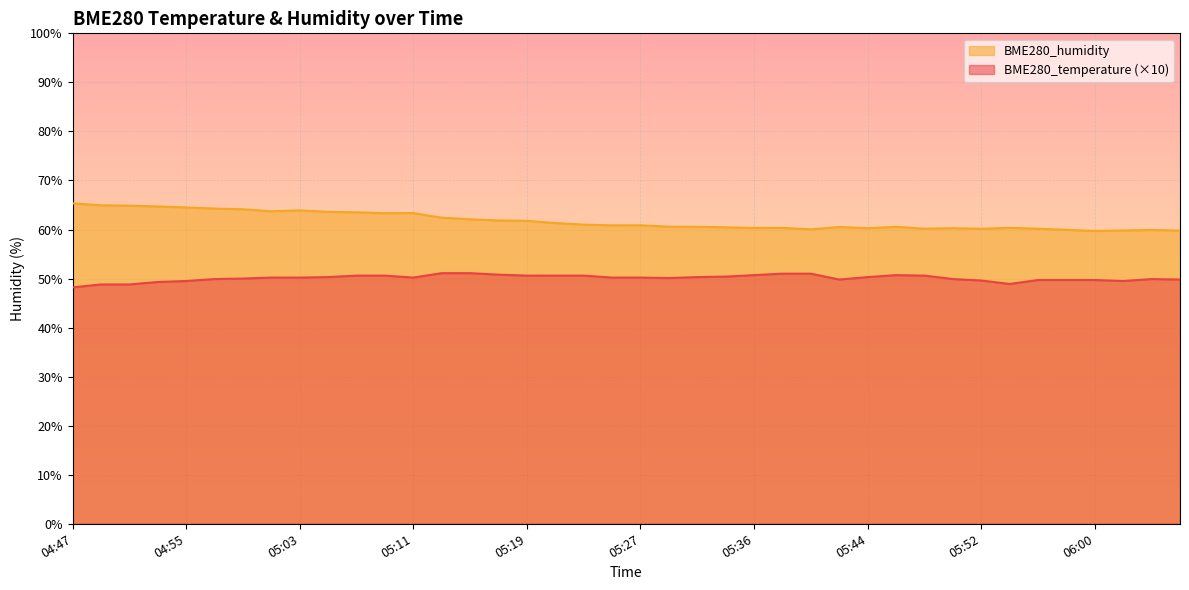

What is the sum of all BME280_temperature values?

2003.4